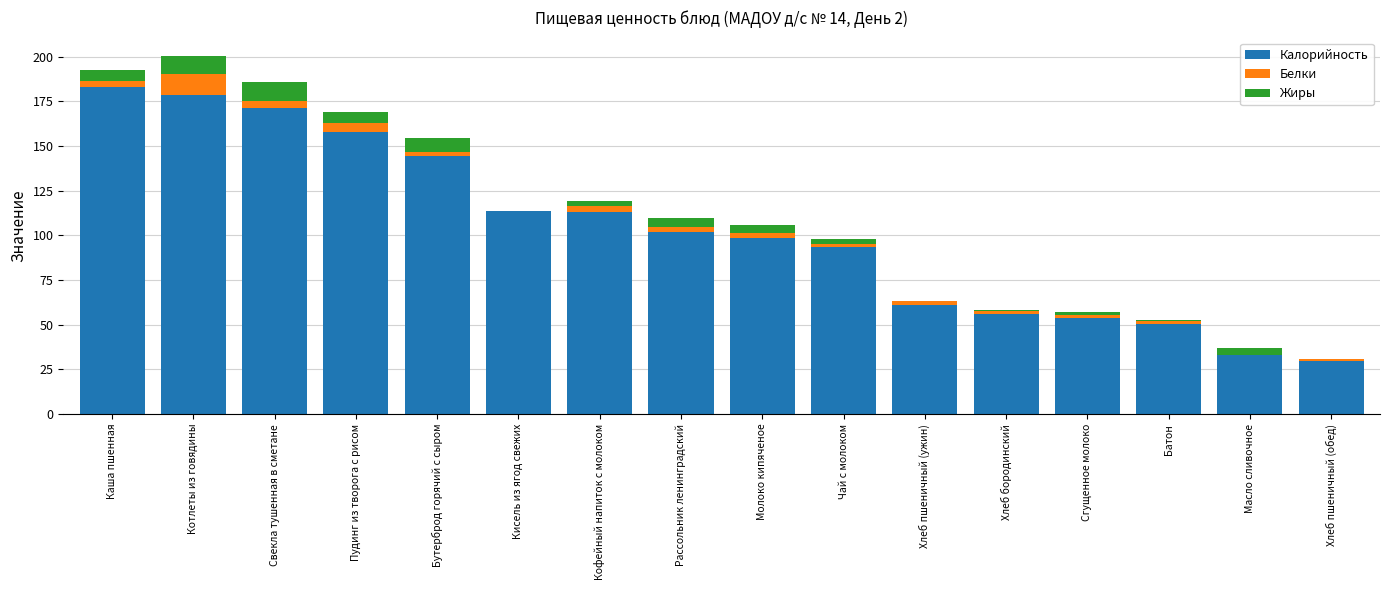

Read the Калорийность value at Котлеты из говядины.

178.4